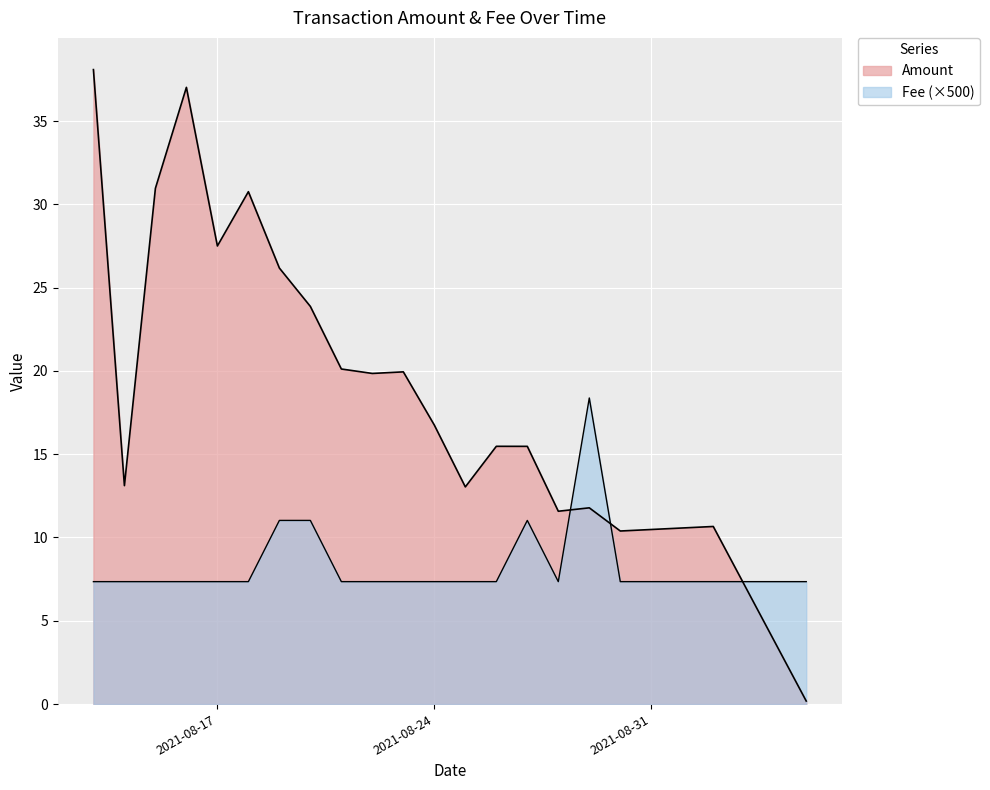

What is the maximum value shown in the chart?

38.1